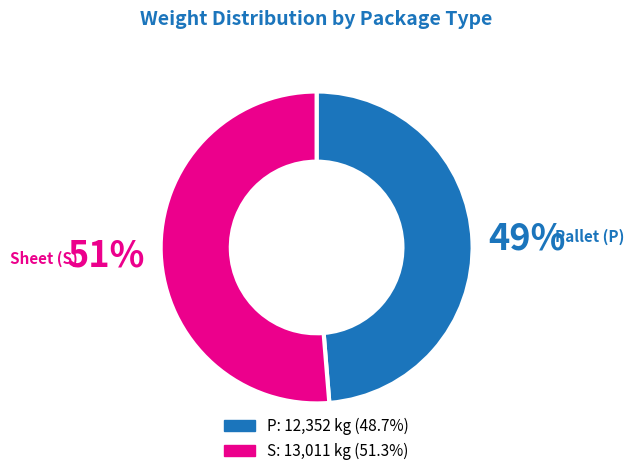

Is there any slice that represents more than half of the pie?

Yes